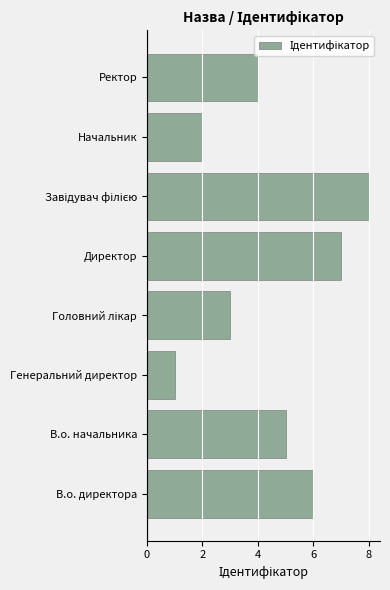

Between В.о. директора and Генеральний директор, which is larger?

В.о. директора